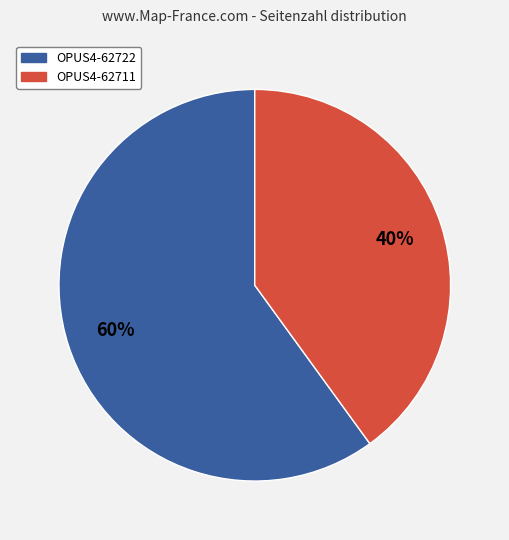

Approximately how many times larger is the value at OPUS4-62722 compared to OPUS4-62711?

1.5